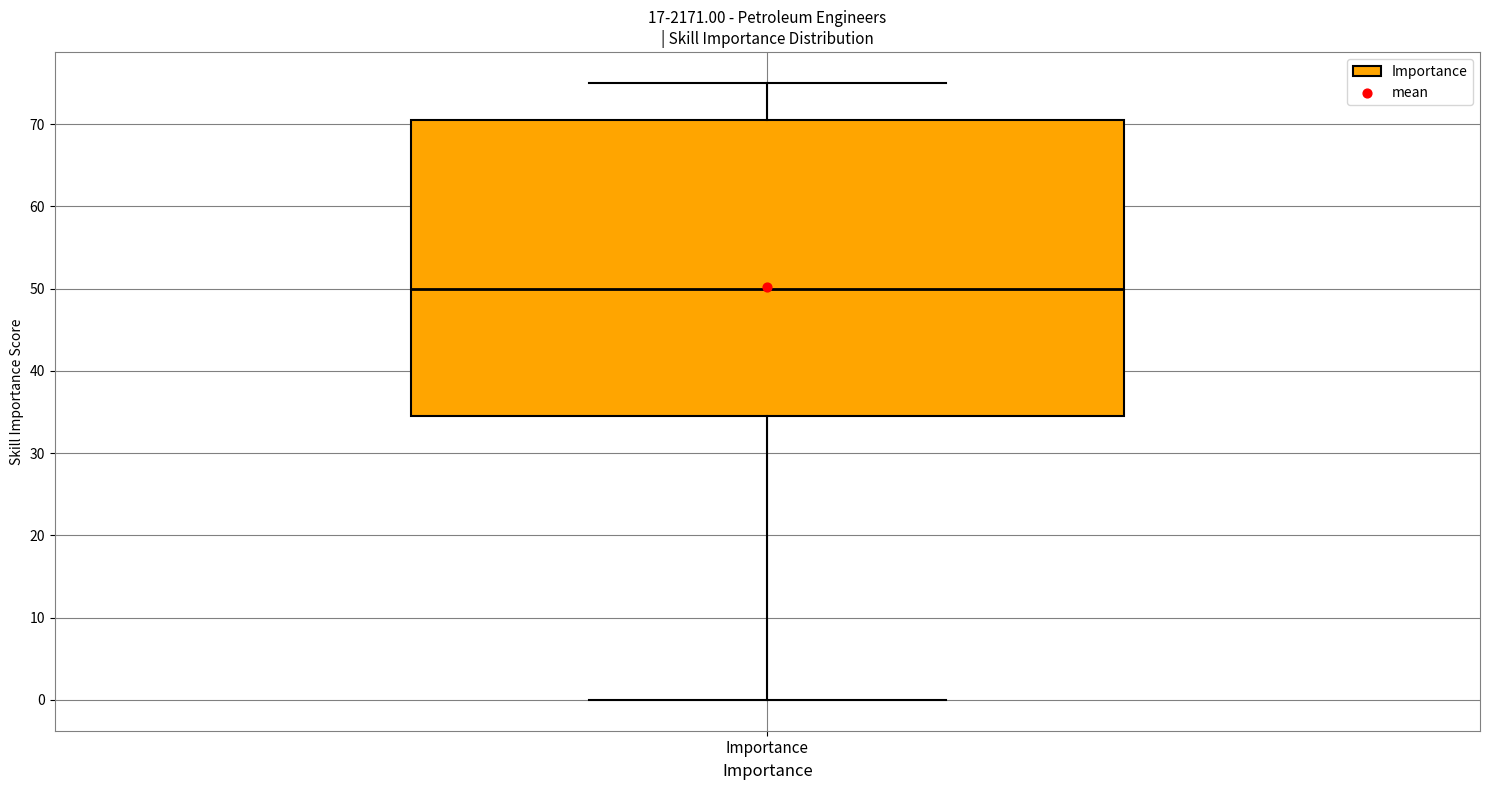

Transcribe this box plot: give where the median line is, the range the box spans, and where the two whiskers end, as read against the y-axis. The values are not printed on the chart, so give them approximately, as read against the axis.

median 50, box 35 to 71, whiskers 0 to 75